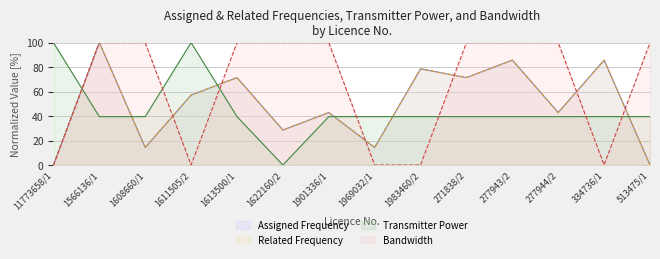

Which series has the largest total across all categories?

Bandwidth